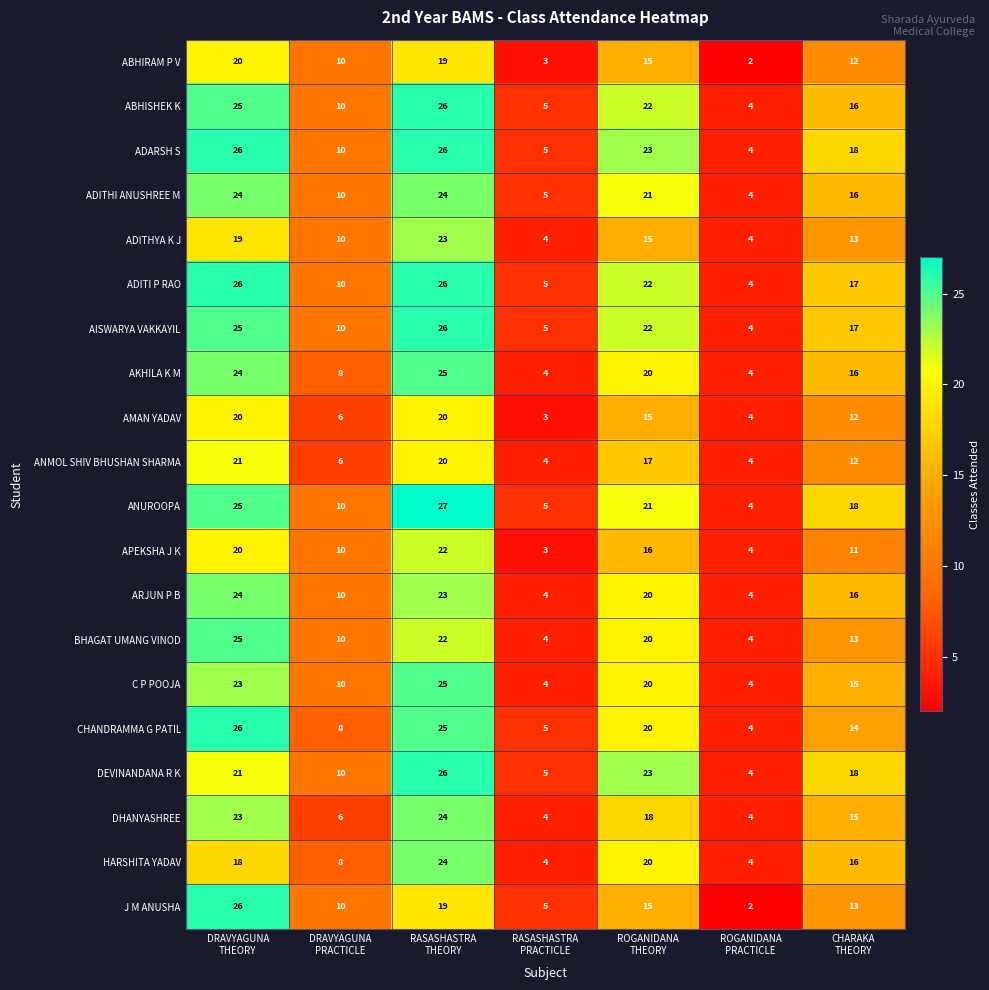

What is the minimum value for DHANYASHREE?

4